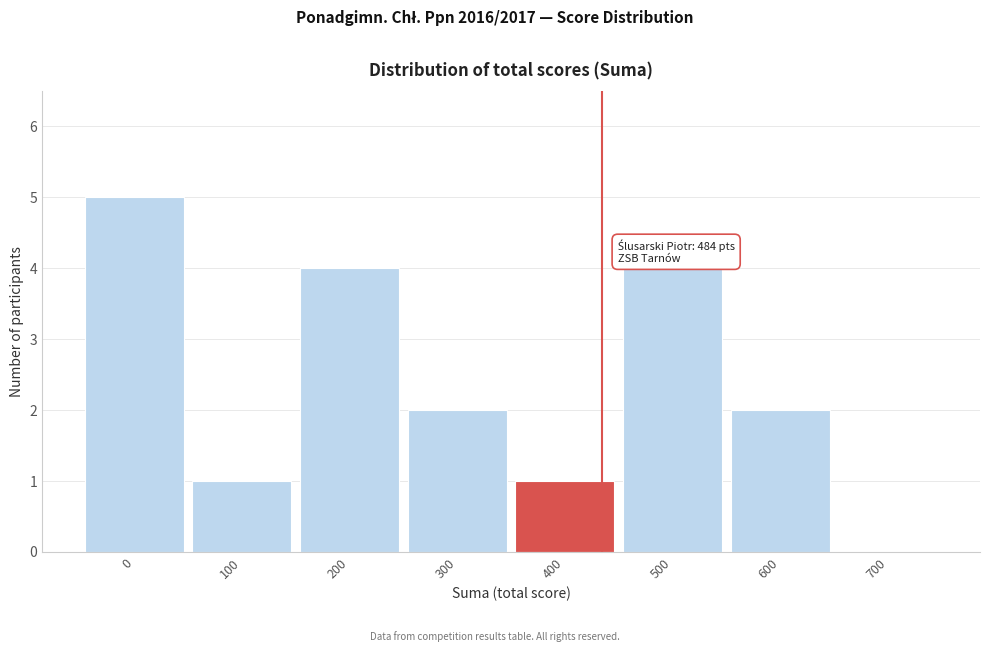

Reading left to right, transcribe all the data shown in this chart.

0=5	100=1	200=4	300=2	400=1	500=4	600=2	700=0